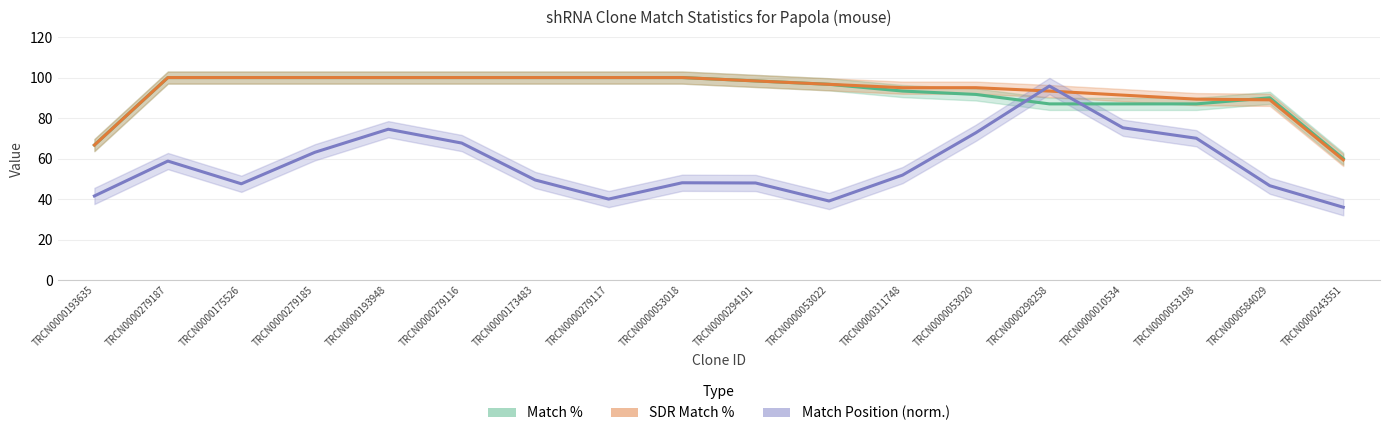

Reading left to right, what are all the values shown in this chart?

Match %: 66.7	100.0	100.0	100.0	100.0	100.0	100.0	100.0	100.0	98.3	96.7	93.3	91.7	87.0	87.0	87.0	90.0	60.0
SDR Match %: 66.7	100.0	100.0	100.0	100.0	100.0	100.0	100.0	100.0	98.3	96.7	95.0	95.0	93.3	91.3	89.3	89.0	59.3
Match Position (norm.): 41.5	58.8	47.5	63.1	74.5	67.7	49.4	40.0	48.0	47.9	39.0	51.8	72.8	95.8	75.2	70.0	46.6	36.0